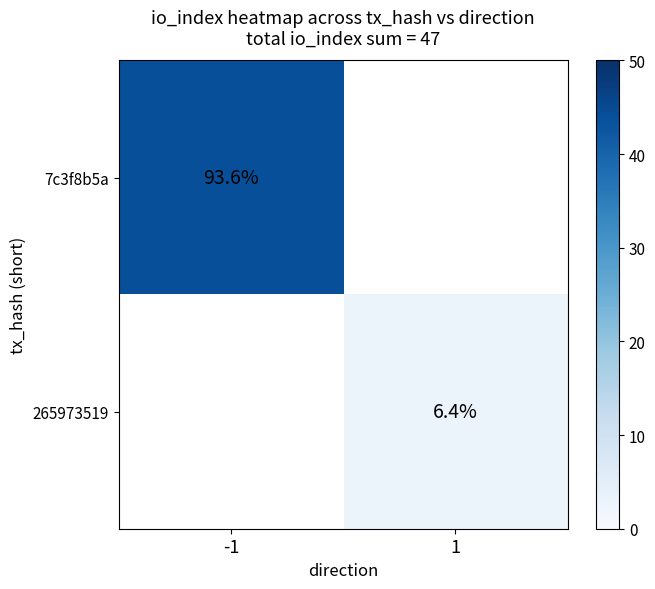

The value of 7c3f8b5a at -1 is 93.6. True or false?

True